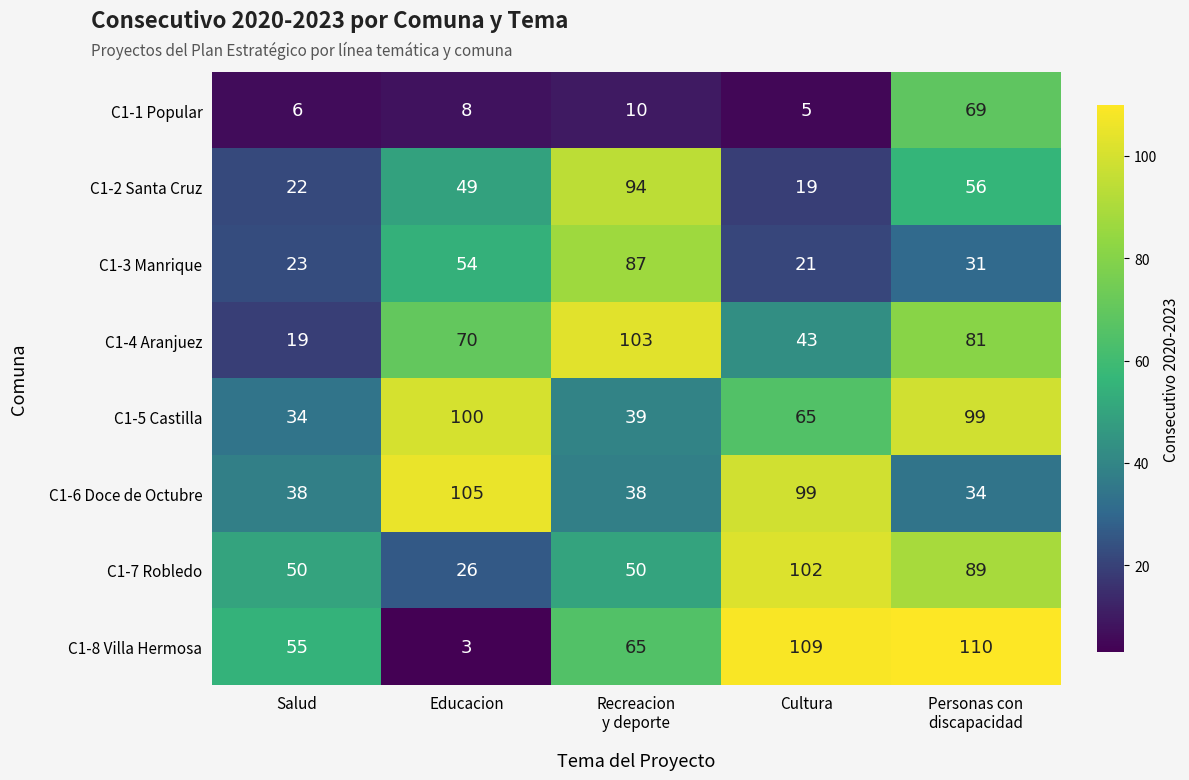

At how many categories does at least one series exceed 5?

5